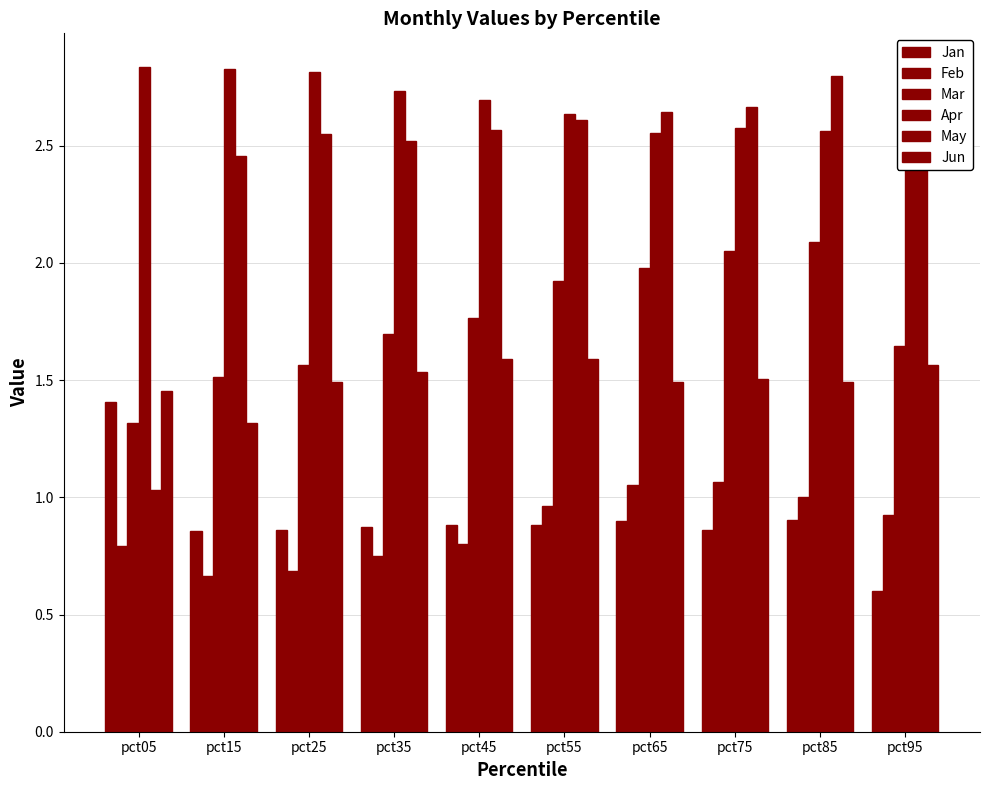

What is the total value across all series at pct05?

8.8